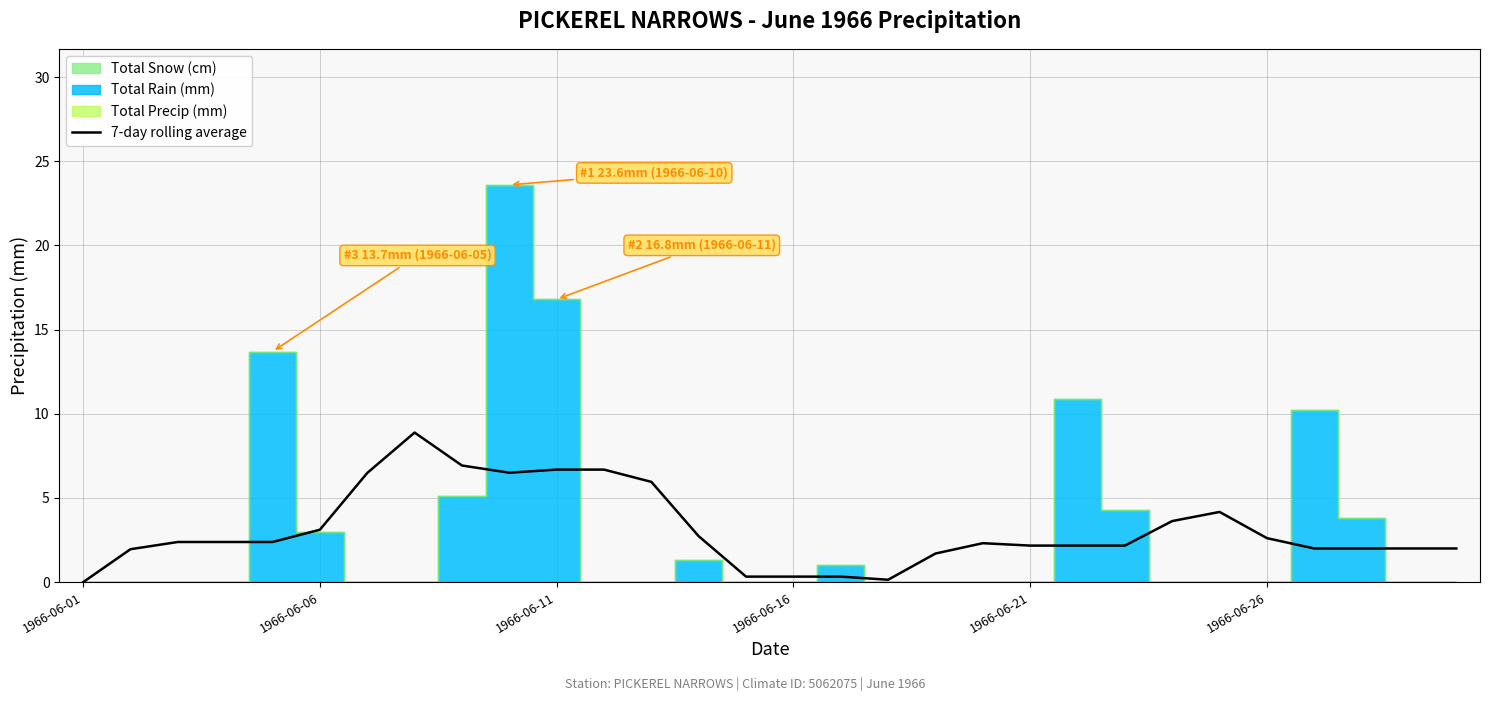

What is the maximum value for 7-day rolling average?

8.9